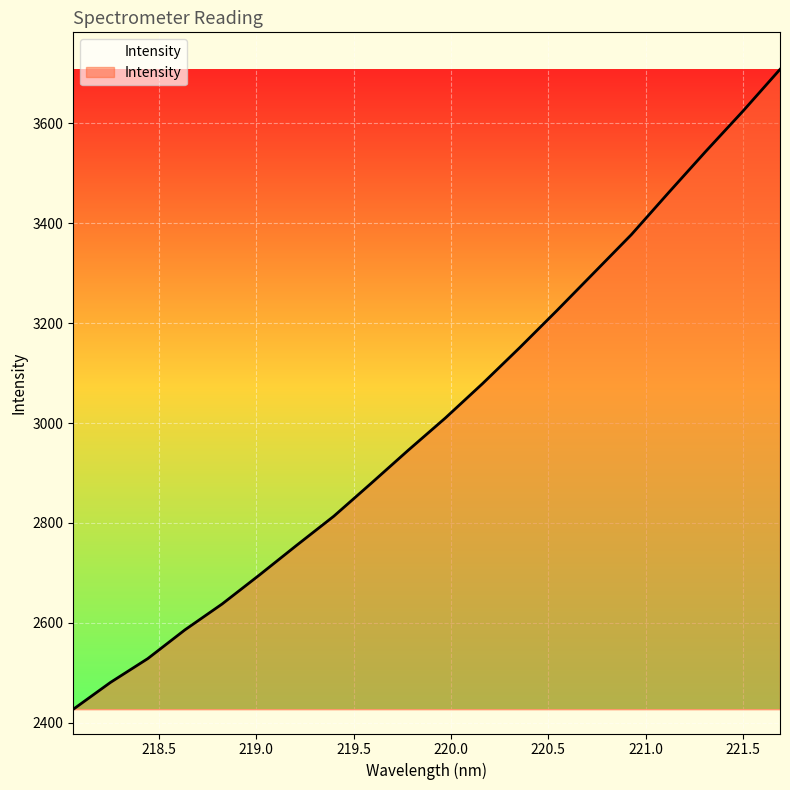

What is the maximum value shown in the chart?

3708.4